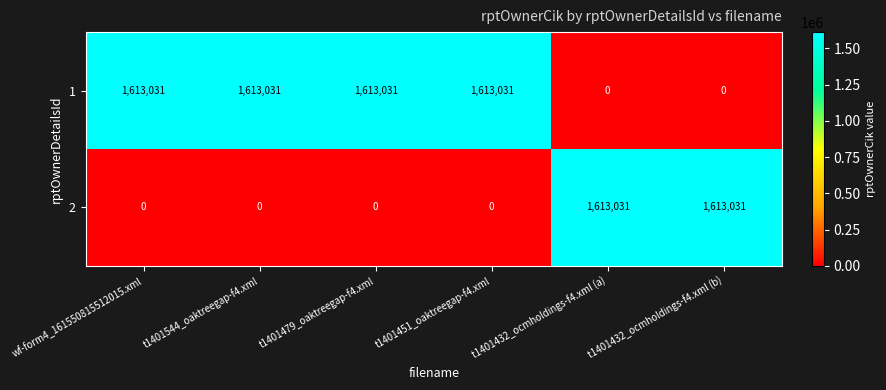

What is the spread (max minus min) of values at t1401544_oaktreegap-f4.xml?

1613031